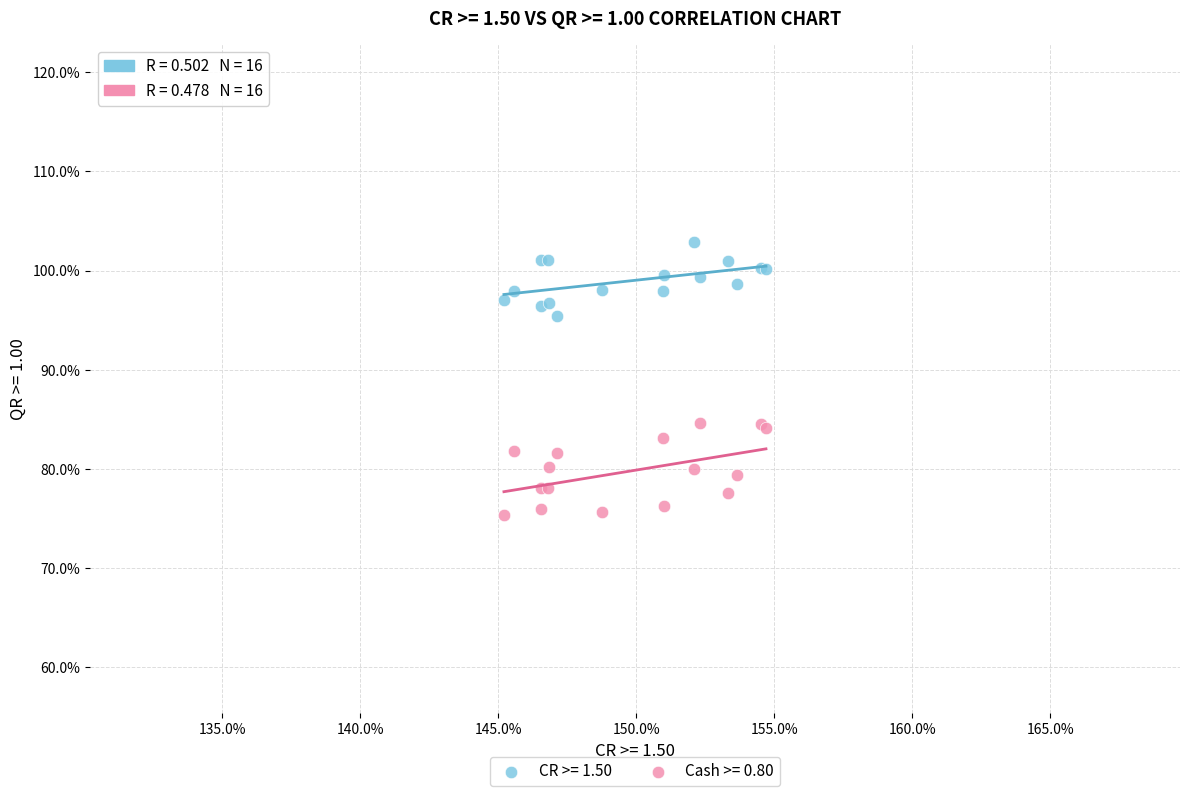

Which series contains the highest Y value?

CR >= 1.50